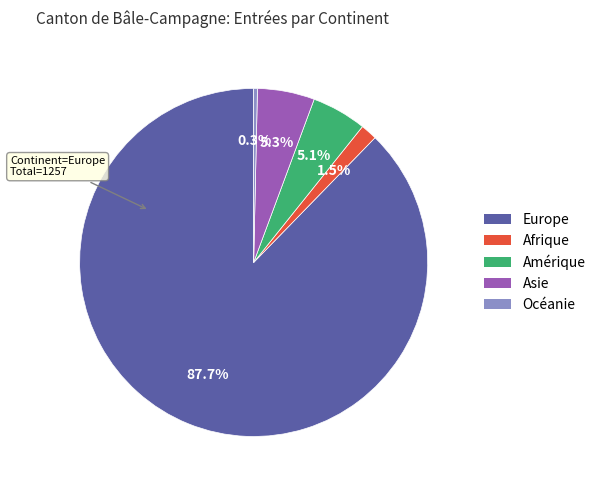

Combined, what portion of the pie is Afrique and Amérique?

6.6%